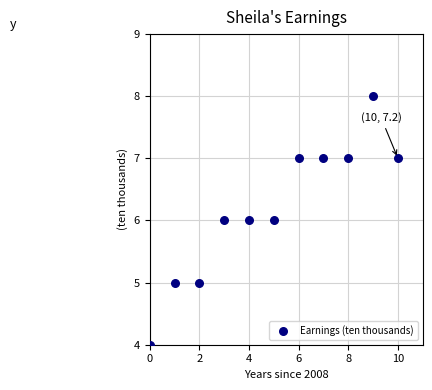

What is the range of Y values (max minus min)?

4